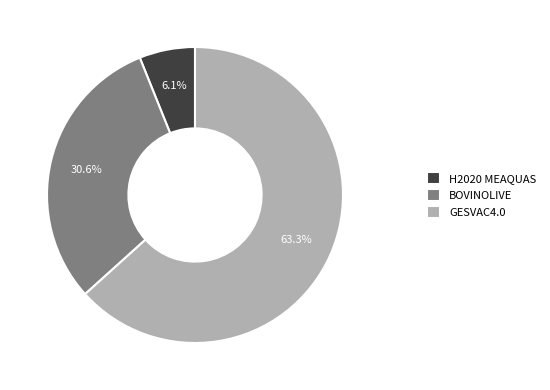

Which category has the smallest portion of the pie?

H2020 MEAQUAS